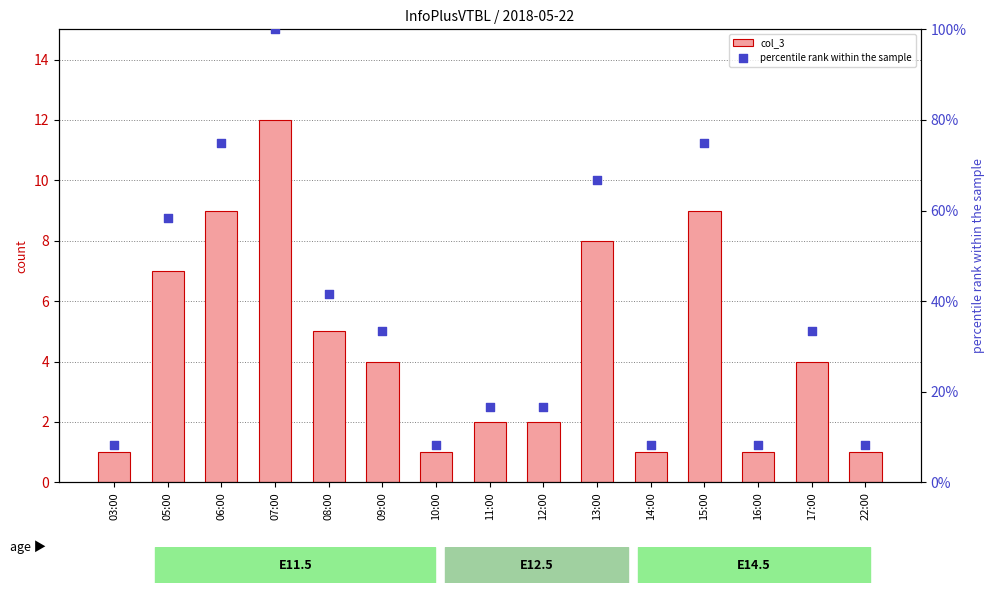

At how many categories does at least one series exceed 3?

15